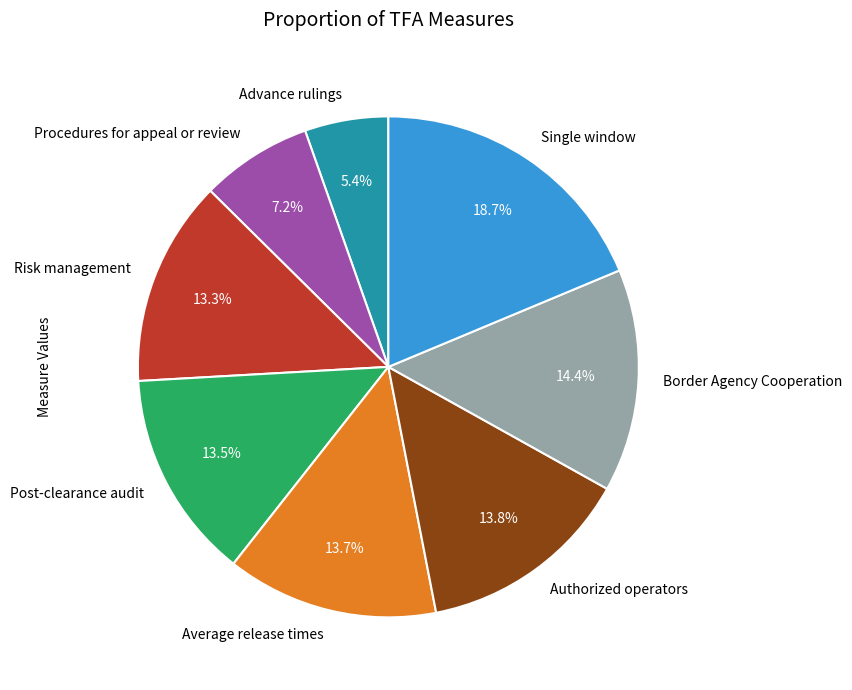

To the nearest percent, what is the difference between the Border Agency Cooperation and Post-clearance audit slice percentages?

1%